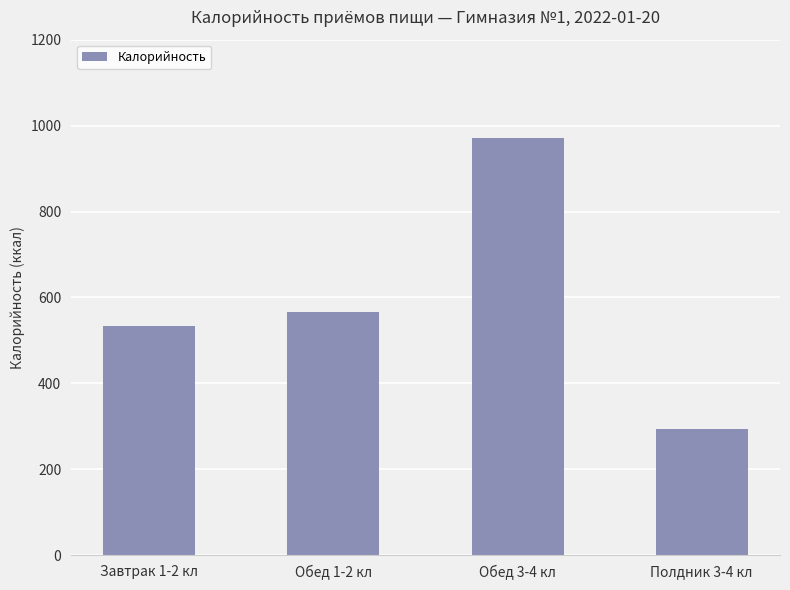

At which label is the value closest to 633?

Обед 1-2 кл